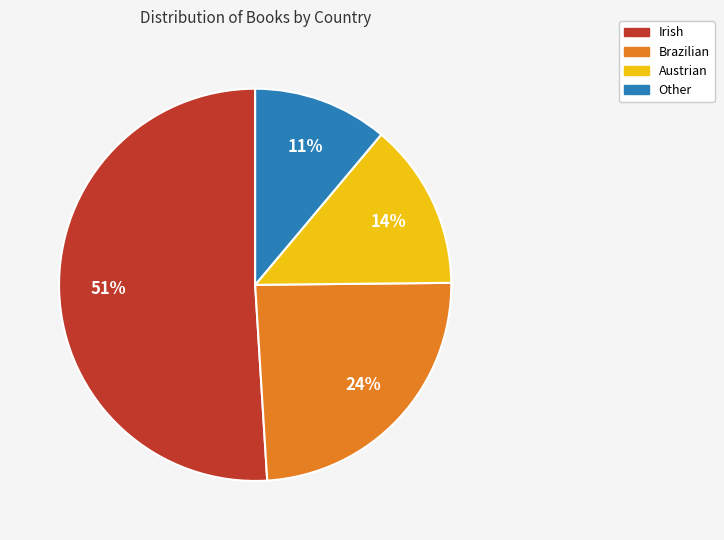

What percentage is the Austrian slice, to the nearest percent?

14%